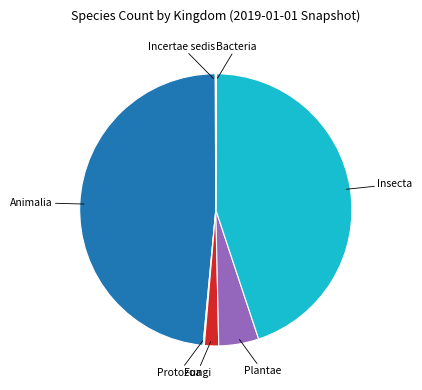

Is there a majority slice in this chart?

No